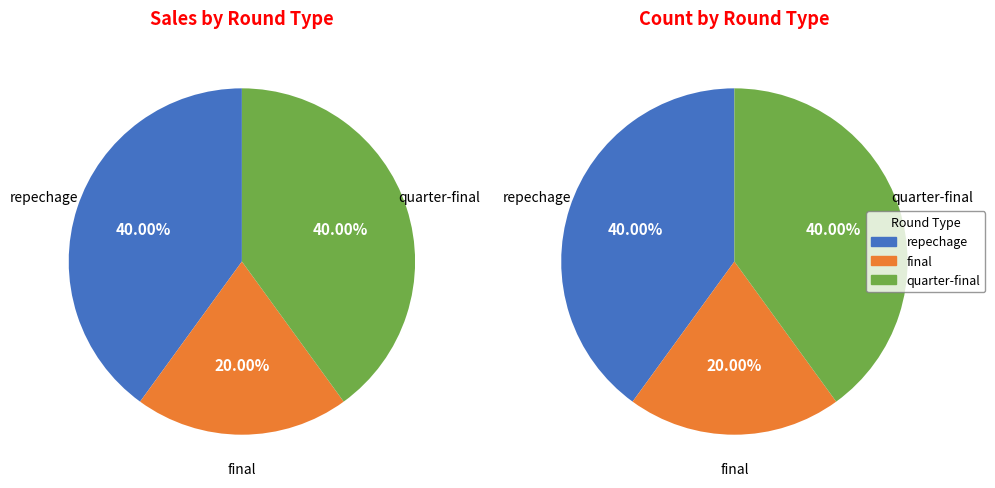

Which has a higher value, final or repechage?

repechage